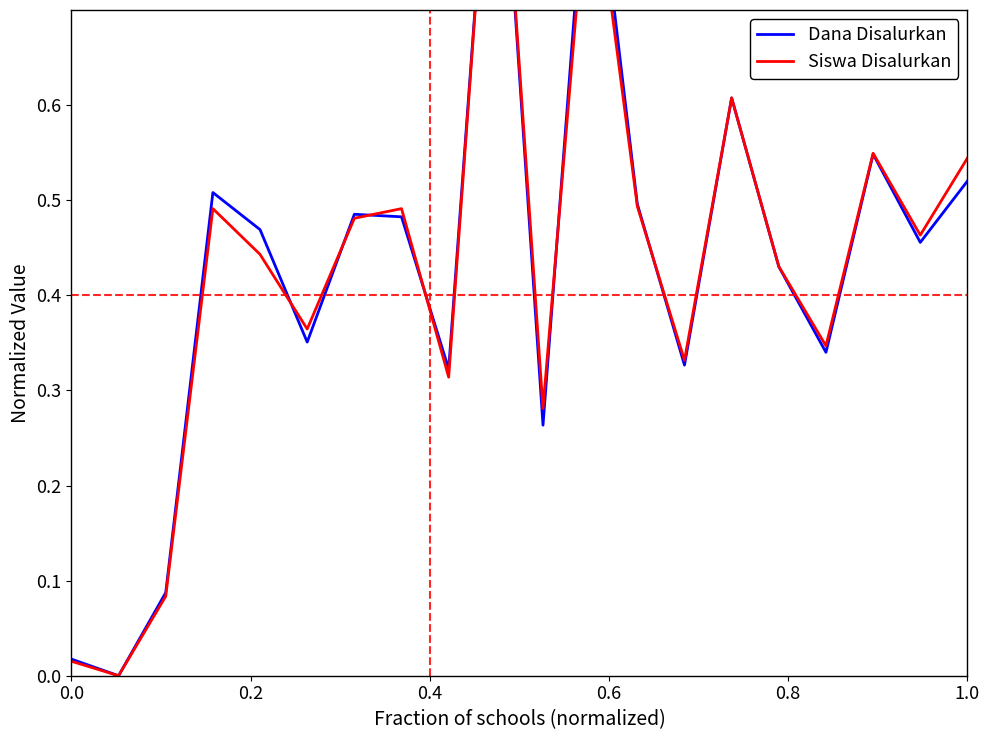

Count the number of data series in this chart.

2